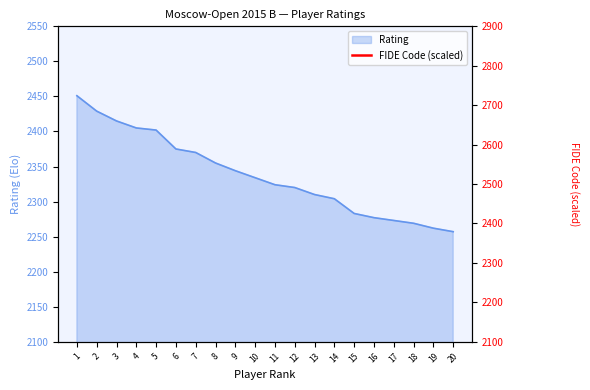

The Rating series shows 3066 at 17. True or false?

False